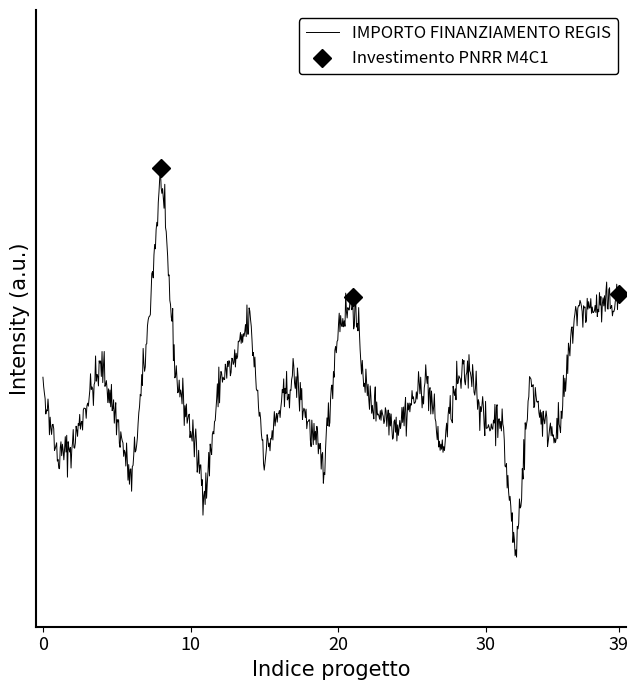

Is this an area chart (filled region under the line)?

No